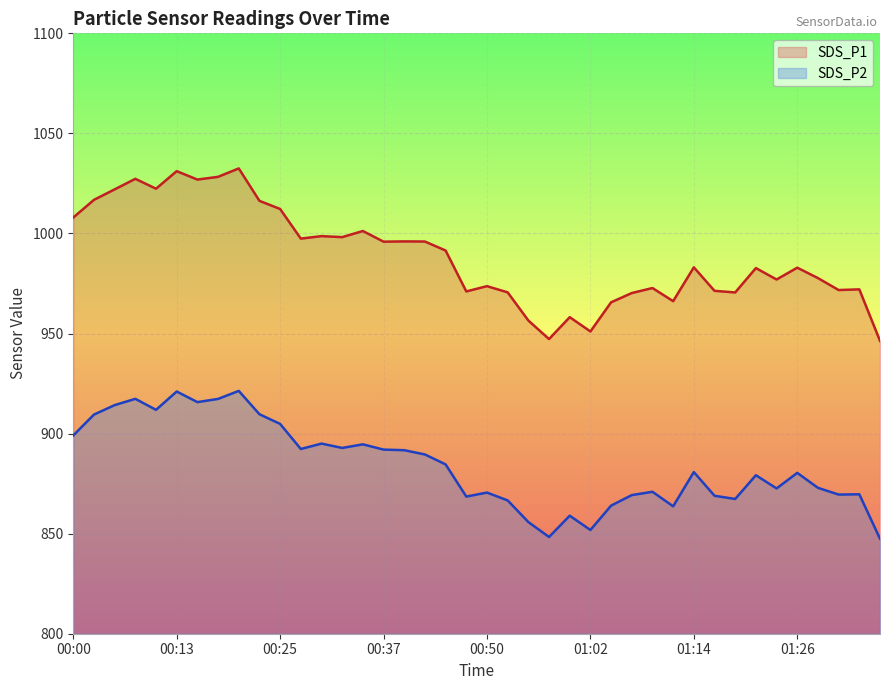

How many values in the SDS_P2 series exceed 880?

21